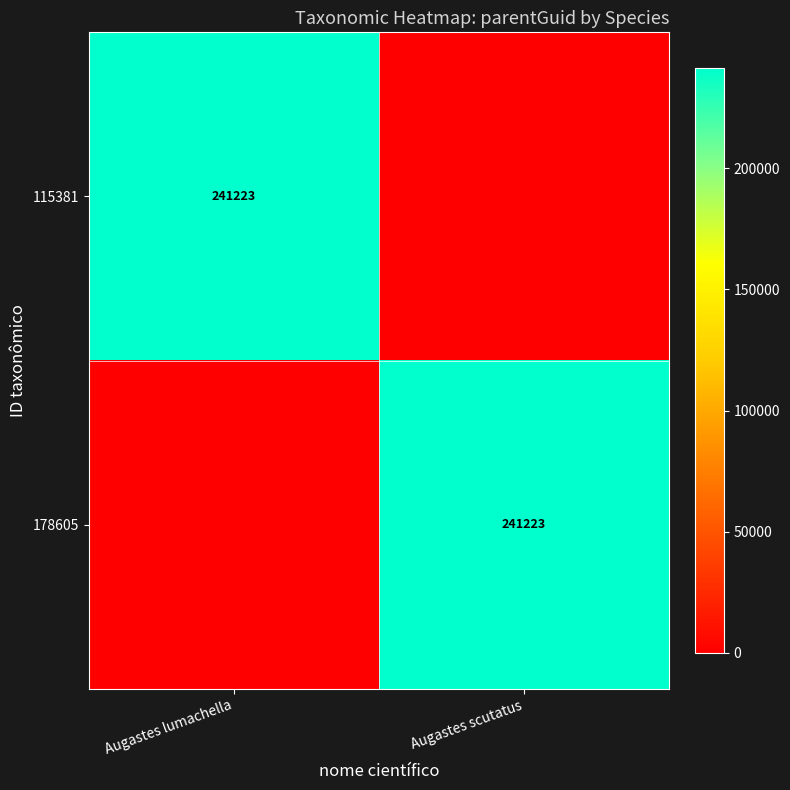

The 115381 series shows 361630 at Augastes lumachella. True or false?

False